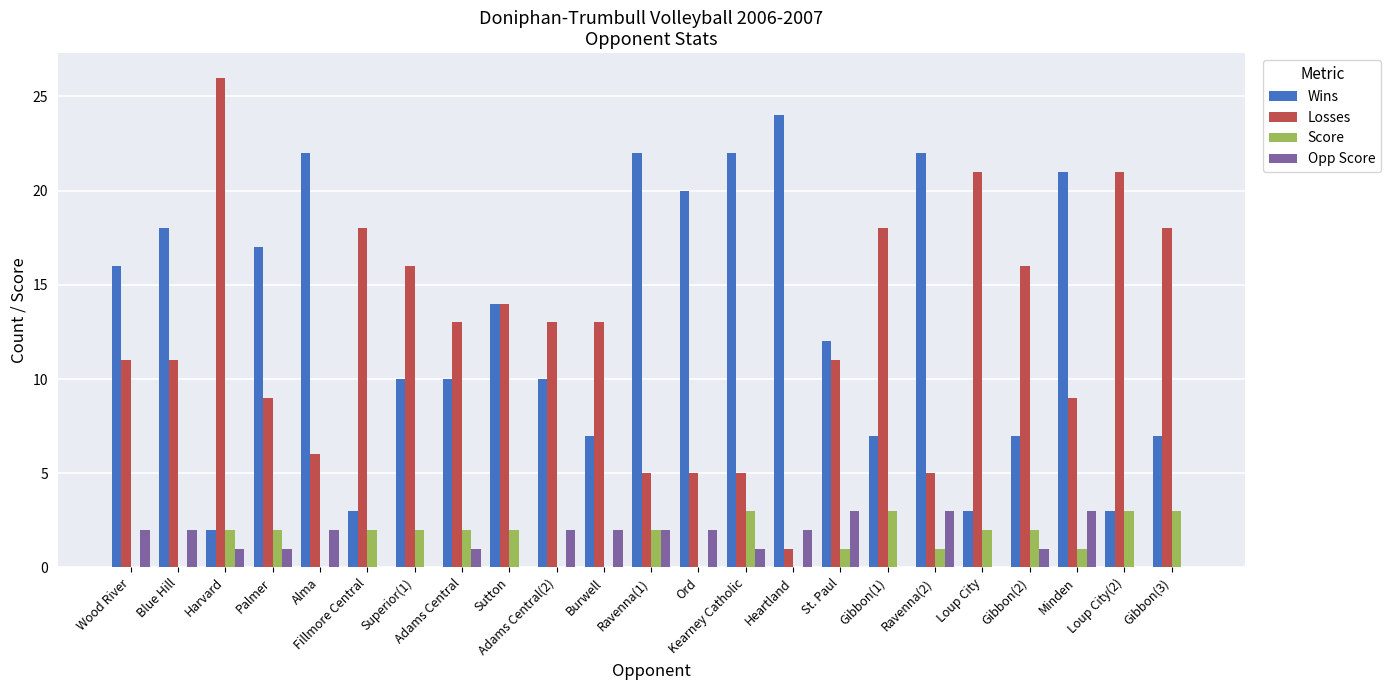

Which series changed the most between Wood River and Minden?

Wins